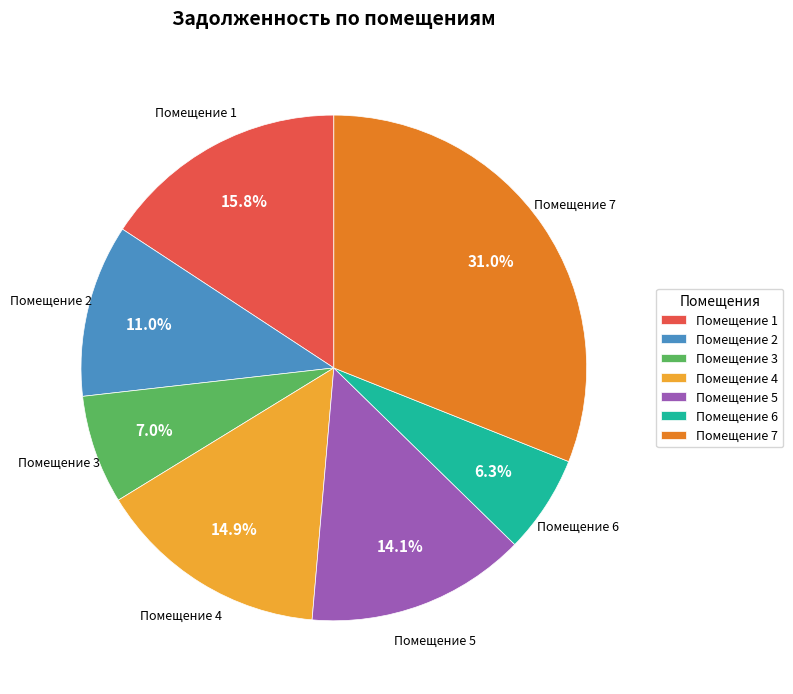

What is the ratio of the value at Помещение 6 to the value at Помещение 1?

0.4